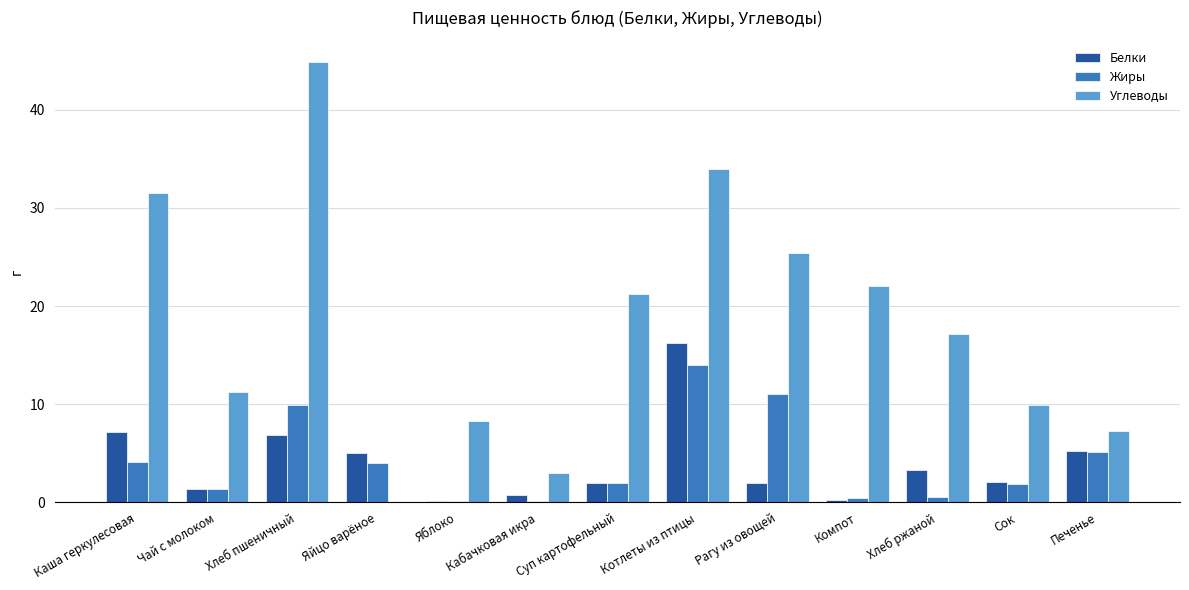

Does the chart contain stacked bars?

No